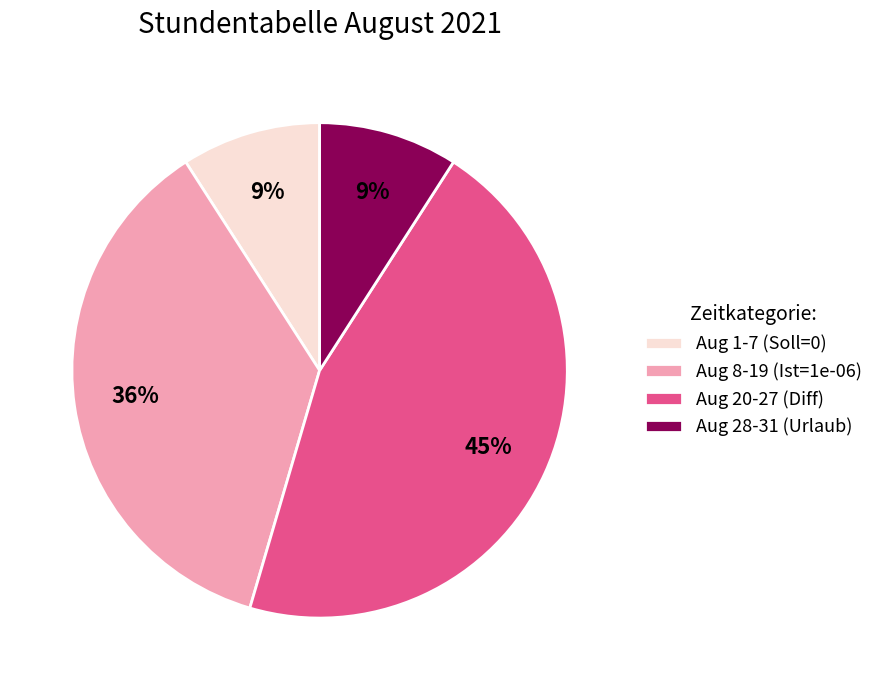

Combined, do Aug 28-31 (Urlaub) and Aug 8-19 (Ist=1e-06) account for over 50%?

No